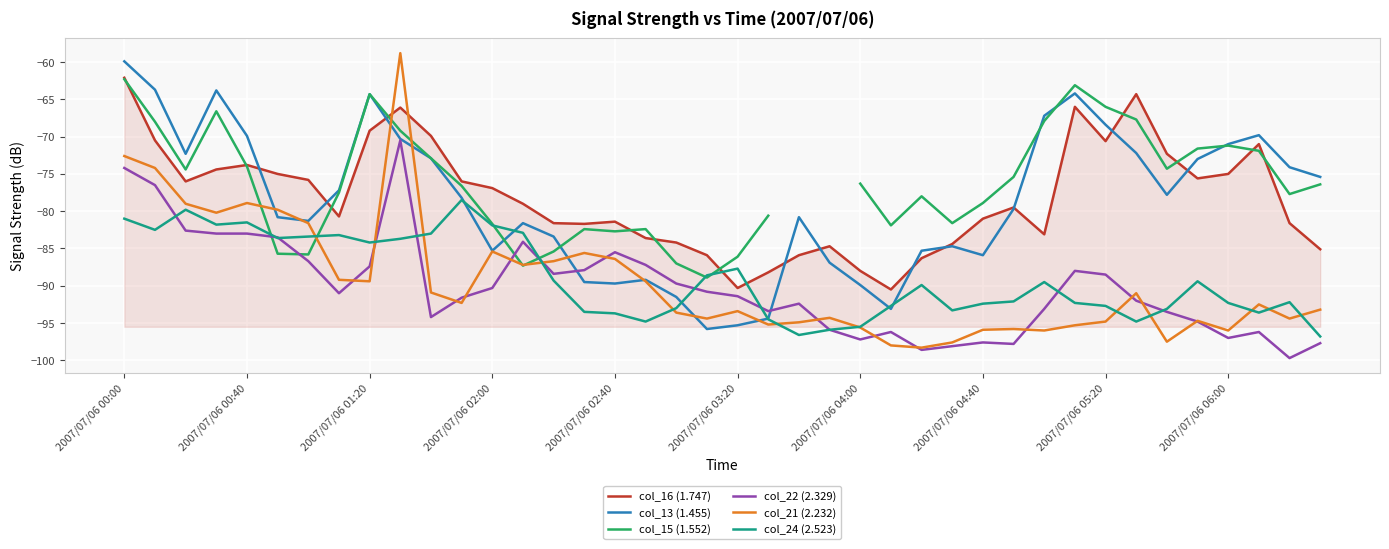

Is it true that col_21 (2.232) equals -86.7 at 14?

True